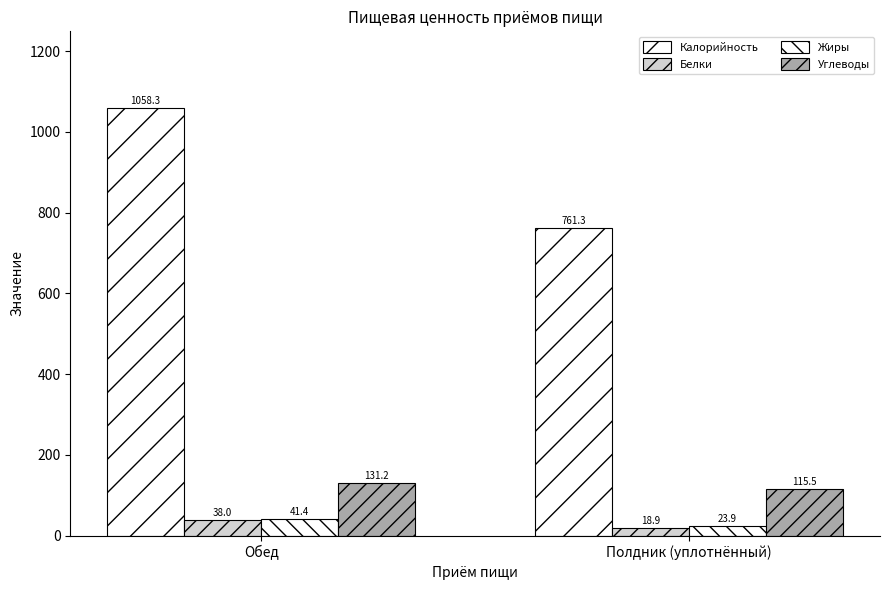

Read the Калорийность value at Полдник (уплотнённый).

761.3